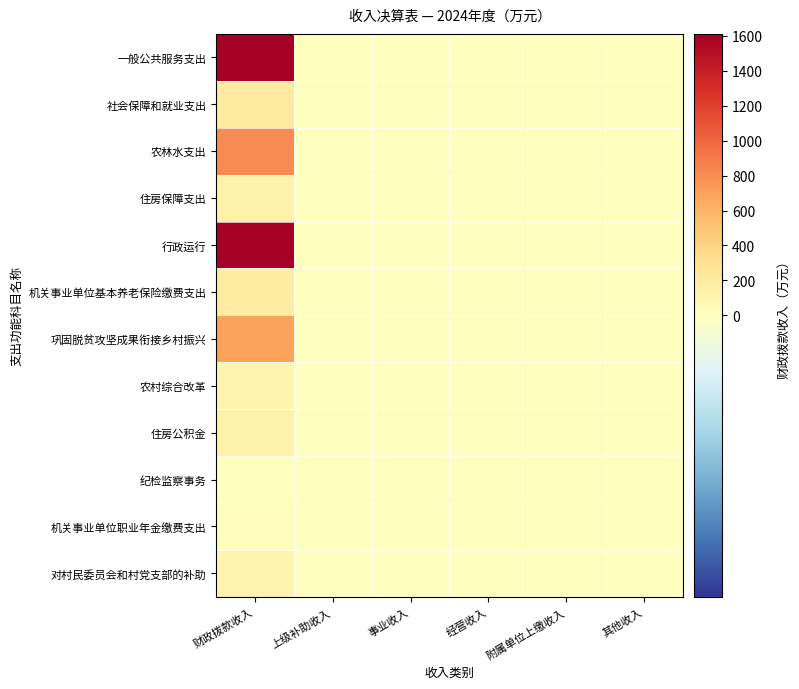

Reading right to left, what are all the values shown in this chart?

一般公共服务支出: 其他收入=0.0	附属单位上缴收入=0.0	经营收入=0.0	事业收入=0.0	上级补助收入=0.0	财政拨款收入=1611.2
社会保障和就业支出: 其他收入=0.0	附属单位上缴收入=0.0	经营收入=0.0	事业收入=0.0	上级补助收入=0.0	财政拨款收入=206.0
农林水支出: 其他收入=0.0	附属单位上缴收入=0.0	经营收入=0.0	事业收入=0.0	上级补助收入=0.0	财政拨款收入=806.0
住房保障支出: 其他收入=0.0	附属单位上缴收入=0.0	经营收入=0.0	事业收入=0.0	上级补助收入=0.0	财政拨款收入=140.0
行政运行: 其他收入=0.0	附属单位上缴收入=0.0	经营收入=0.0	事业收入=0.0	上级补助收入=0.0	财政拨款收入=1604.5
机关事业单位基本养老保险缴费支出: 其他收入=0.0	附属单位上缴收入=0.0	经营收入=0.0	事业收入=0.0	上级补助收入=0.0	财政拨款收入=188.8
巩固脱贫攻坚成果衔接乡村振兴: 其他收入=0.0	附属单位上缴收入=0.0	经营收入=0.0	事业收入=0.0	上级补助收入=0.0	财政拨款收入=700.6
农村综合改革: 其他收入=0.0	附属单位上缴收入=0.0	经营收入=0.0	事业收入=0.0	上级补助收入=0.0	财政拨款收入=105.4
住房公积金: 其他收入=0.0	附属单位上缴收入=0.0	经营收入=0.0	事业收入=0.0	上级补助收入=0.0	财政拨款收入=140.0
纪检监察事务: 其他收入=0.0	附属单位上缴收入=0.0	经营收入=0.0	事业收入=0.0	上级补助收入=0.0	财政拨款收入=2.0
机关事业单位职业年金缴费支出: 其他收入=0.0	附属单位上缴收入=0.0	经营收入=0.0	事业收入=0.0	上级补助收入=0.0	财政拨款收入=17.2
对村民委员会和村党支部的补助: 其他收入=0.0	附属单位上缴收入=0.0	经营收入=0.0	事业收入=0.0	上级补助收入=0.0	财政拨款收入=105.4